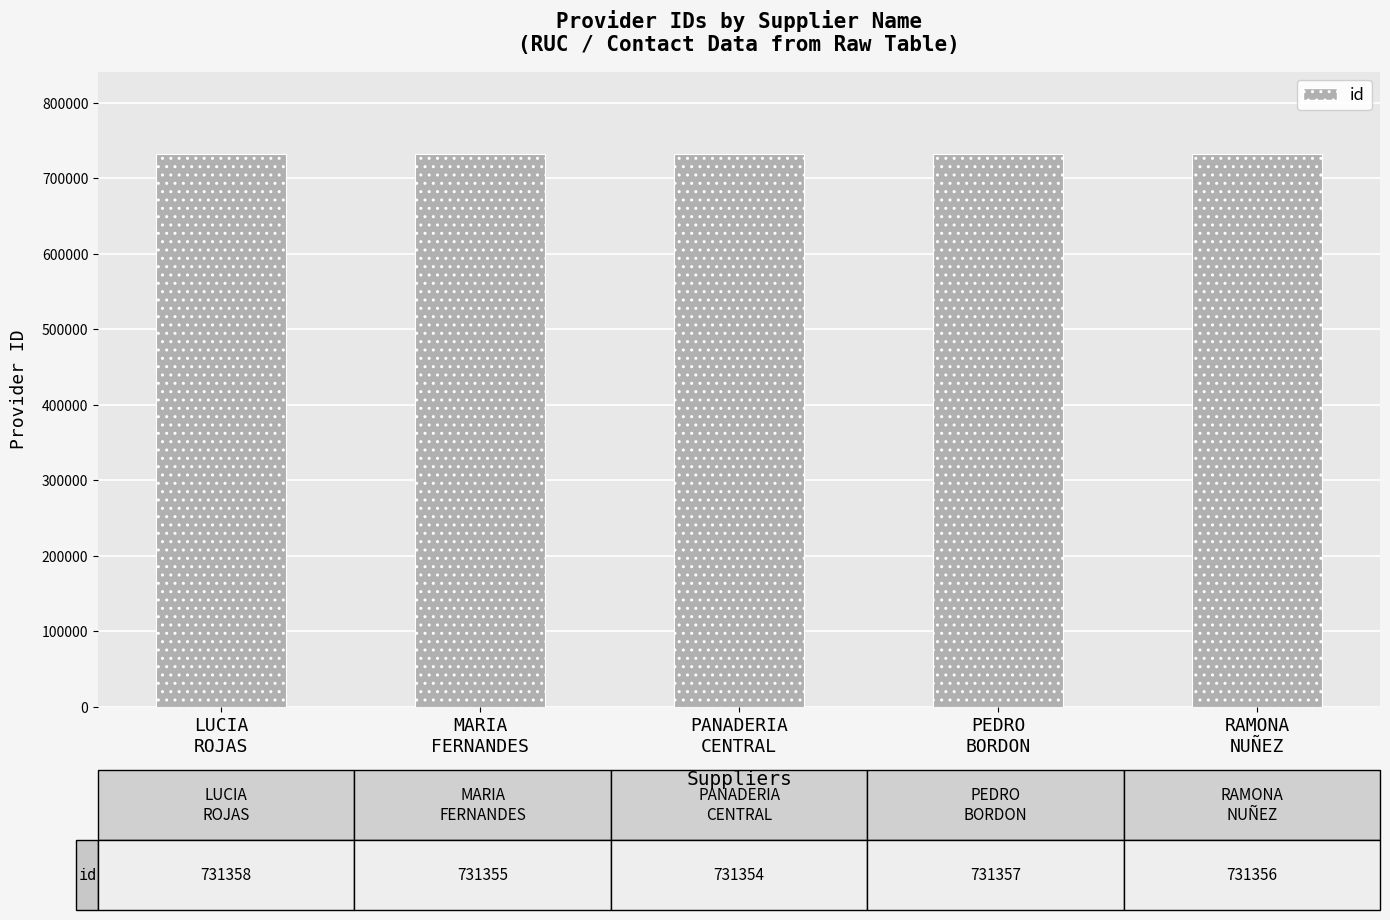

What is the ratio of the value at LUCIA
ROJAS to the value at PEDRO
BORDON?

1.0